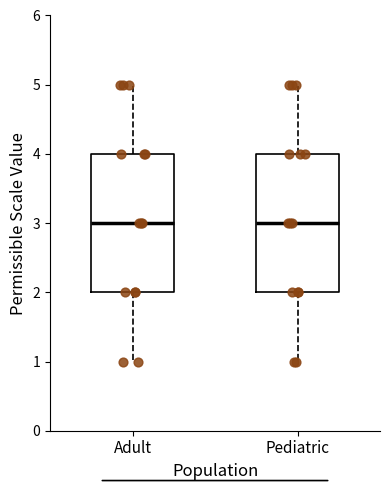

Where is the lower edge of the box for Adult on the y-axis? The values are not printed on the chart, so give them approximately, as read against the axis.

2